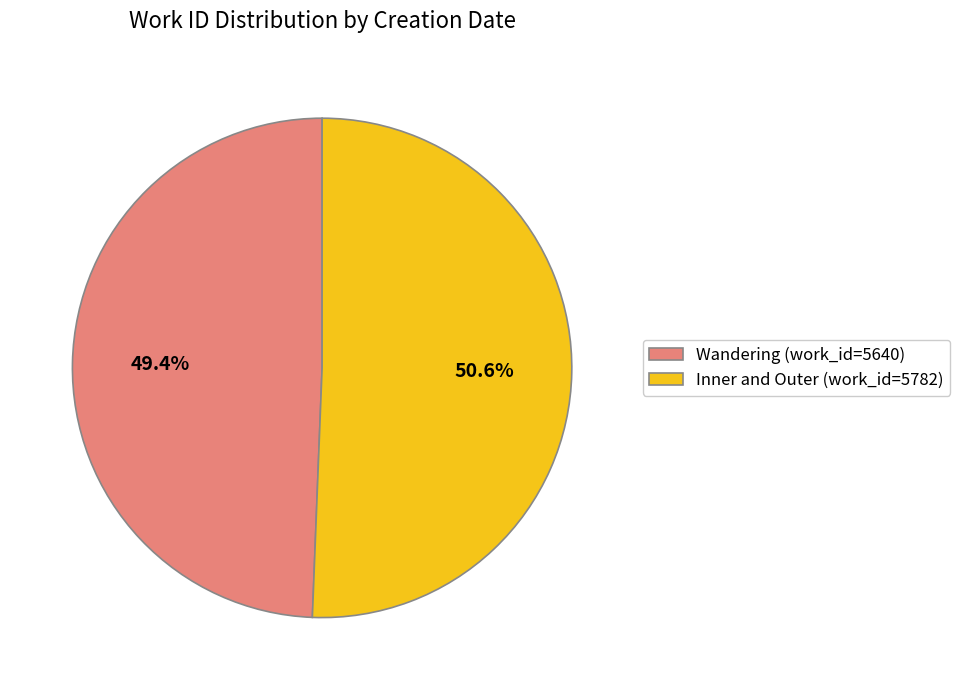

Does any single category account for the majority?

Yes